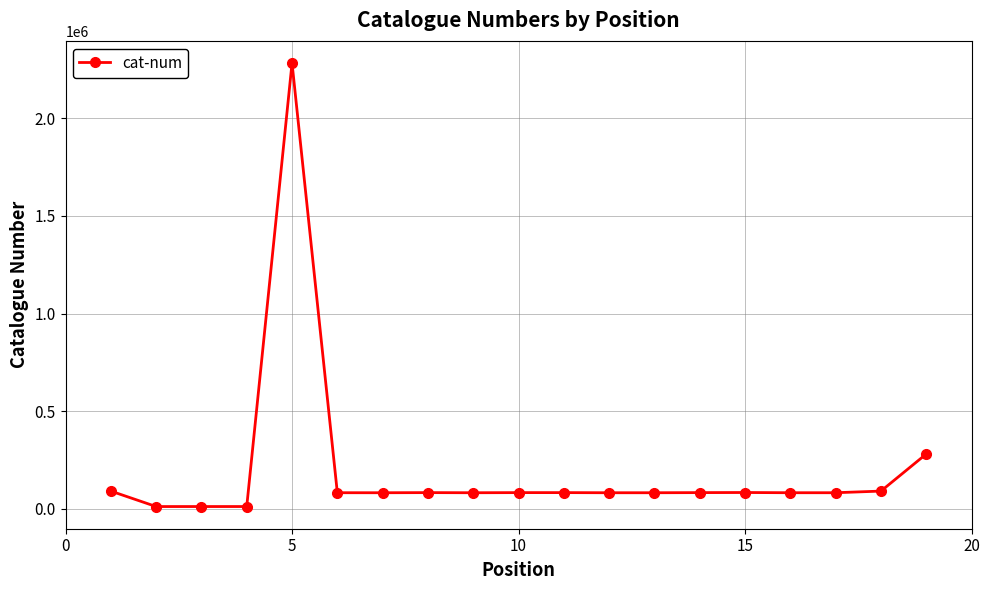

What is the greatest value displayed?

2282852